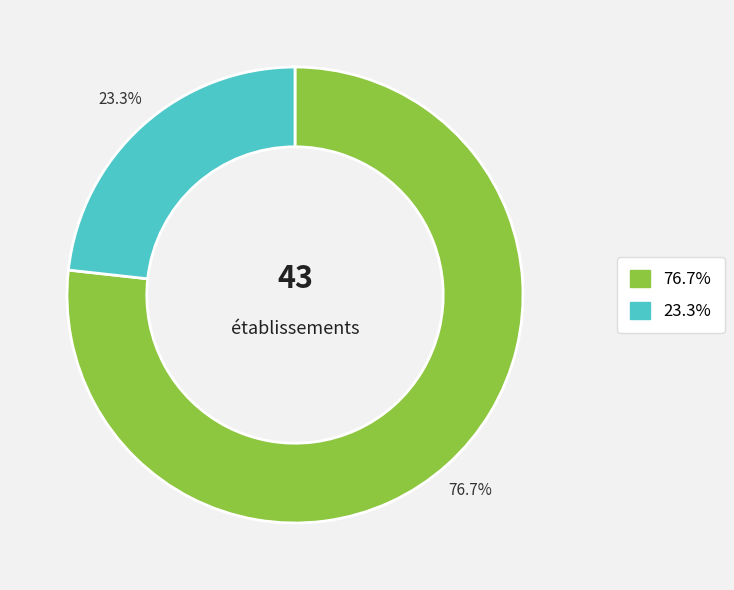

Is there a majority slice in this chart?

Yes